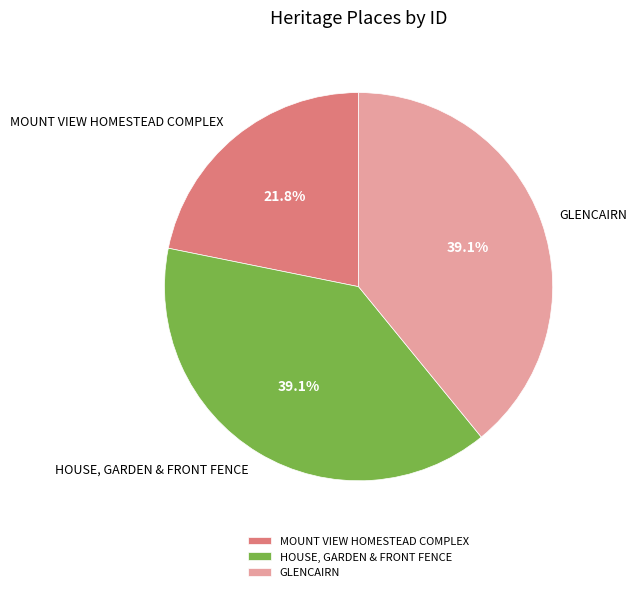

Is there a majority slice in this chart?

No